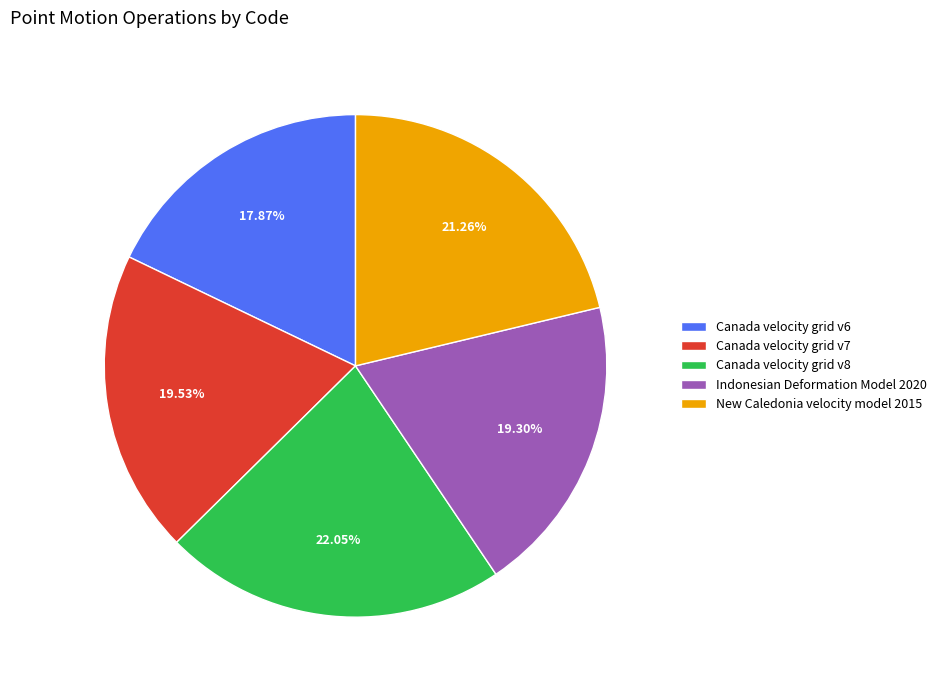

How many segments does this pie chart have?

5